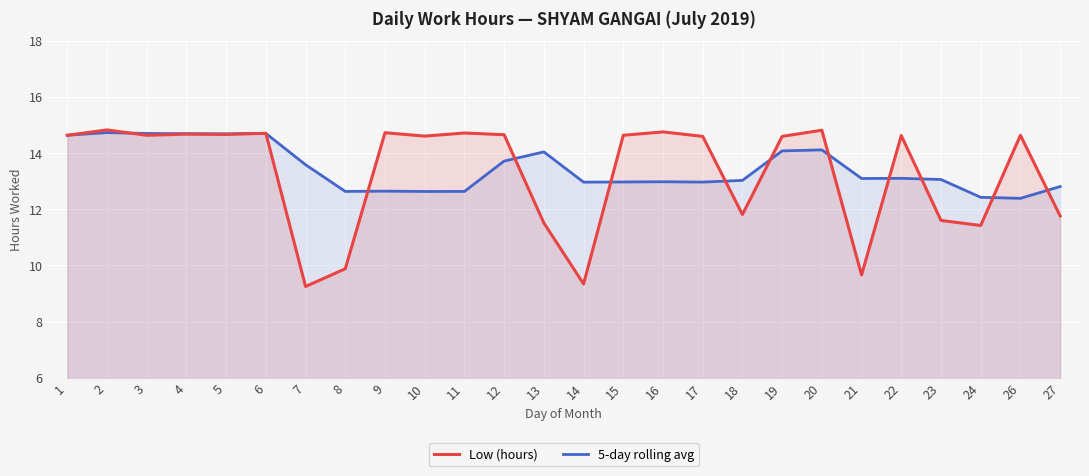

Which series has the largest total across all categories?

5-day rolling avg